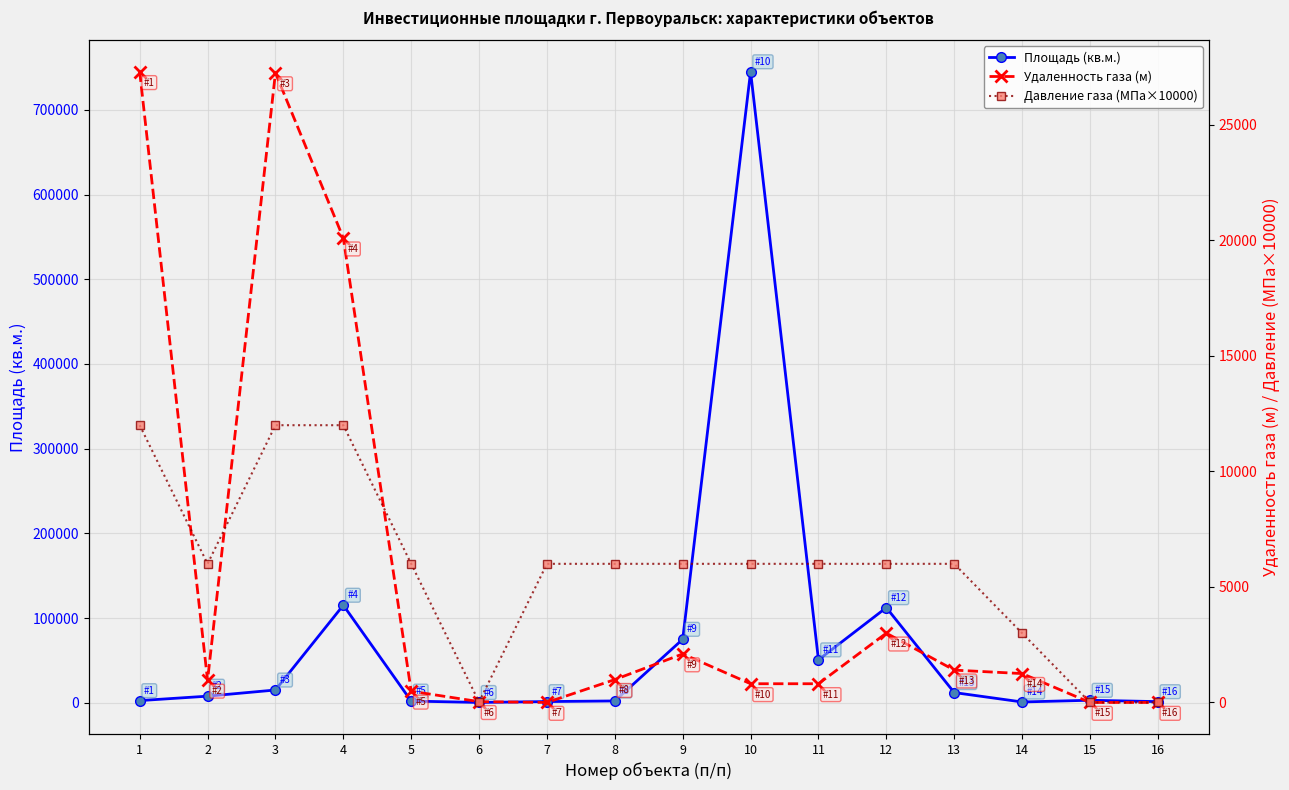

Reading right to left, transcribe all the data shown in this chart.

Площадь (кв.м.): 1435	3054	1017	12138	112393	50800	745000	75022	2235	1500	460	2098	115261	15162	7875	2644
Удаленность газа (м): 0	0	1250	1400	3000	810	810	2100	990	0	35	485	20100	27250	960	27300
Давление газа (МПа×10000): 0	0	3000	6000	6000	6000	6000	6000	6000	6000	20	6000	12000	12000	6000	12000